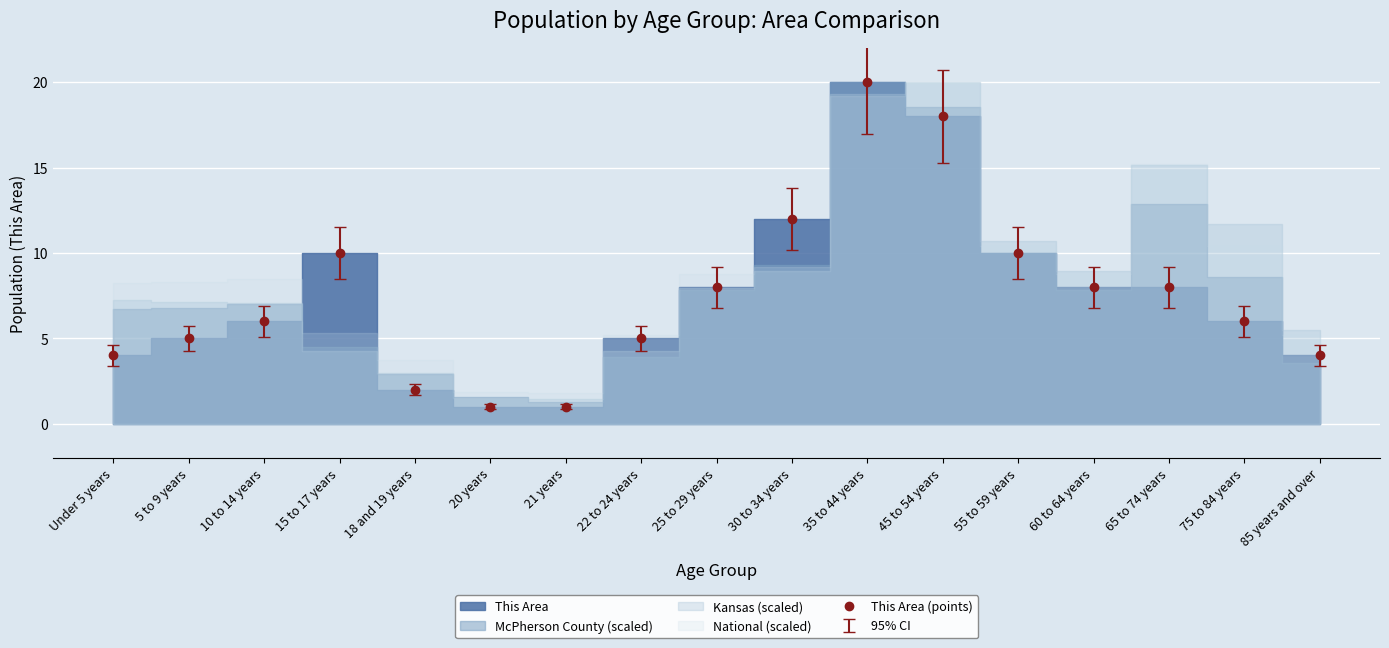

At which category does the chart reach its peak across all series?

35 to 44 years